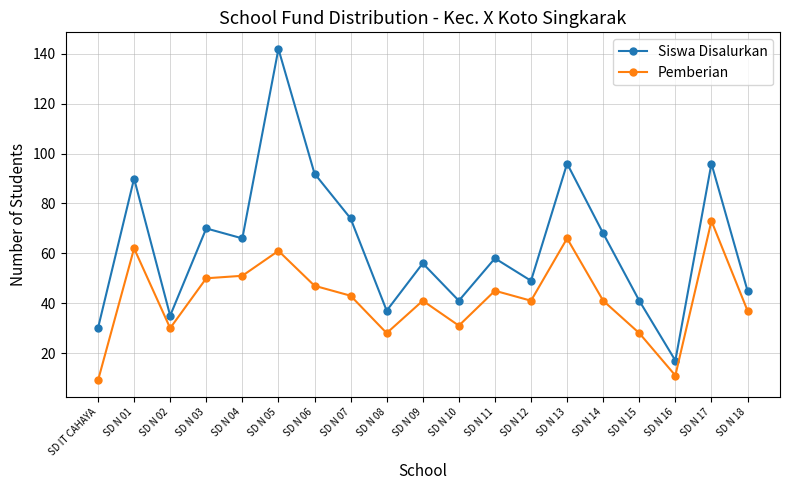

Rank the series by their average value, from highest to lowest.

Siswa Disalurkan, Pemberian